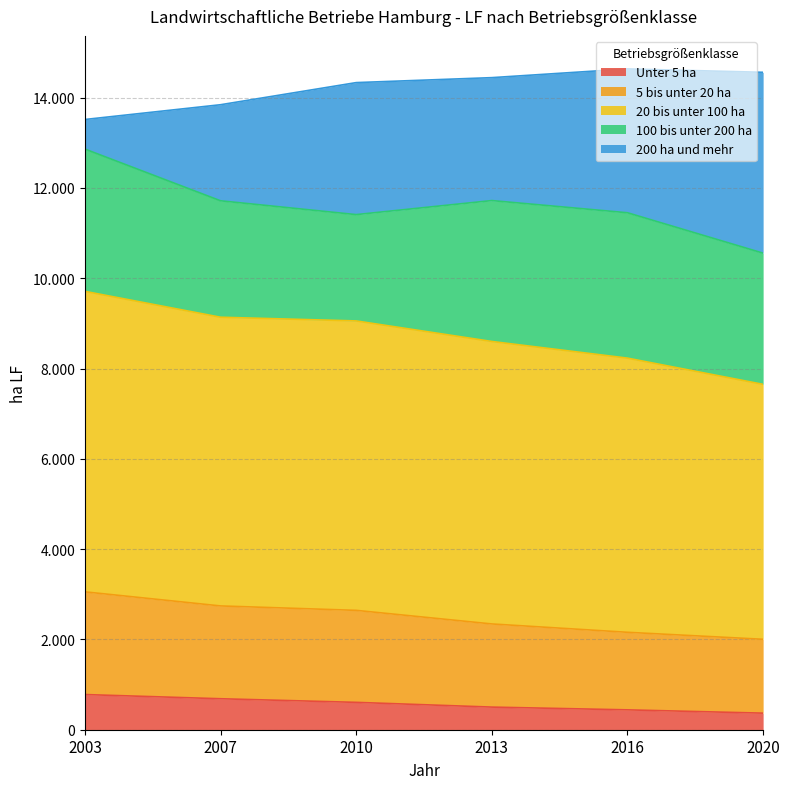

True or false: 5 bis unter 20 ha has more than 1 points higher than both neighbors.

False